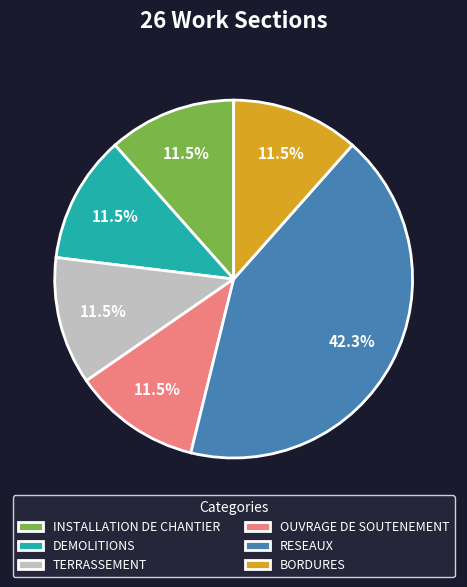

How many slices are in this pie chart?

6